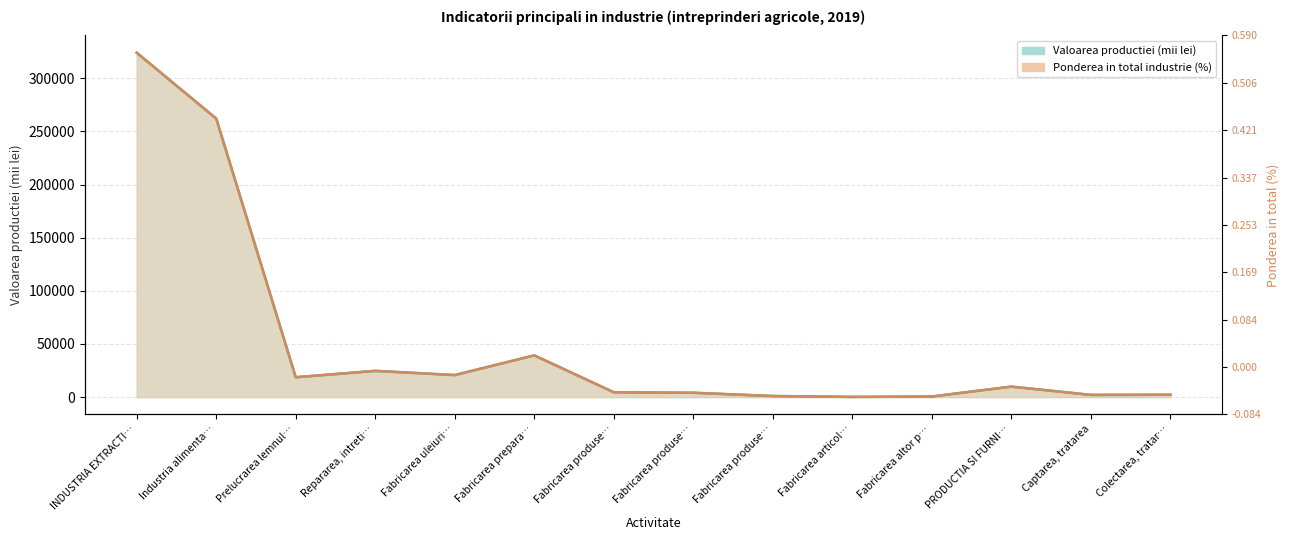

What is the label of the 7th point from the right?

Fabricarea produse…